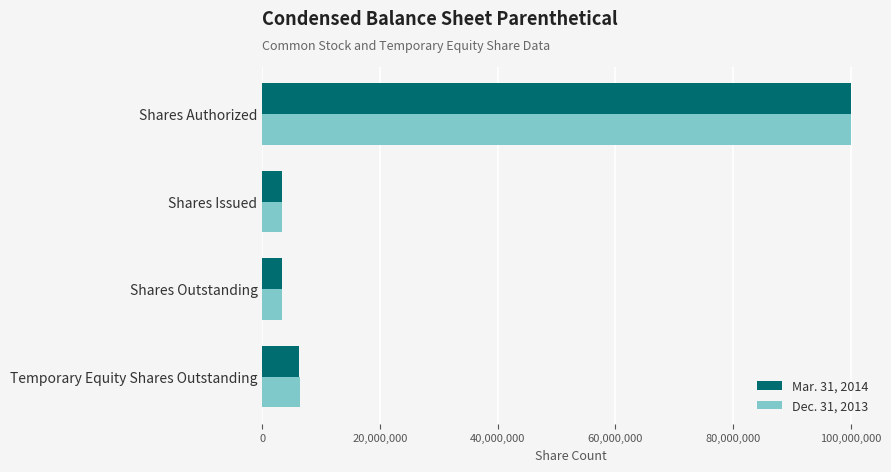

Is the value of Dec. 31, 2013 at Shares Authorized greater than the value of Mar. 31, 2014 at Shares Issued?

Yes